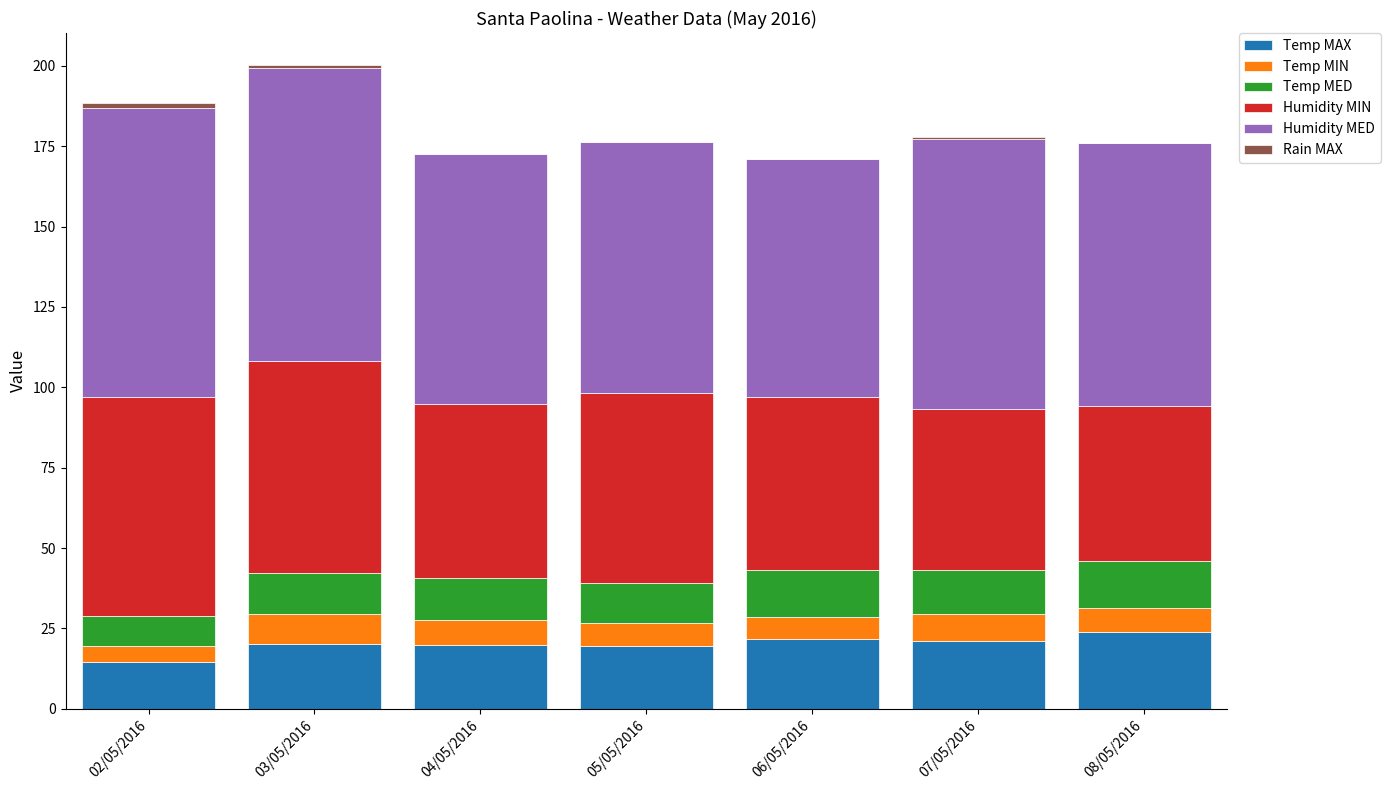

Are the bars horizontal?

No